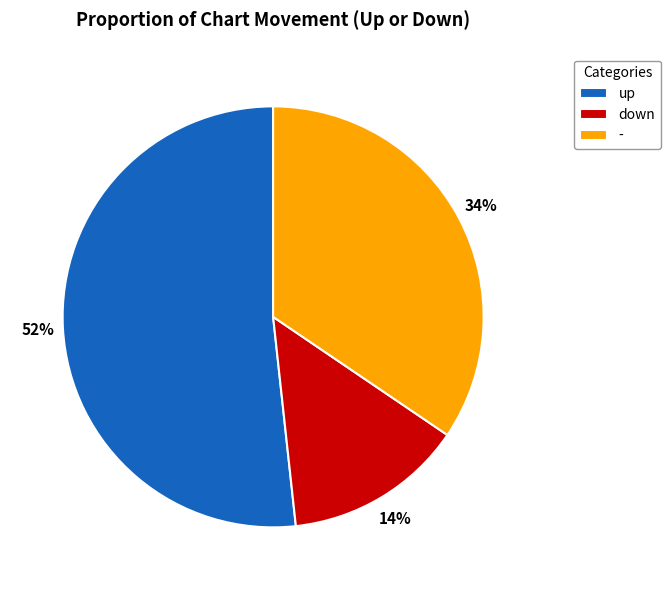

Which category has the smallest portion of the pie?

down